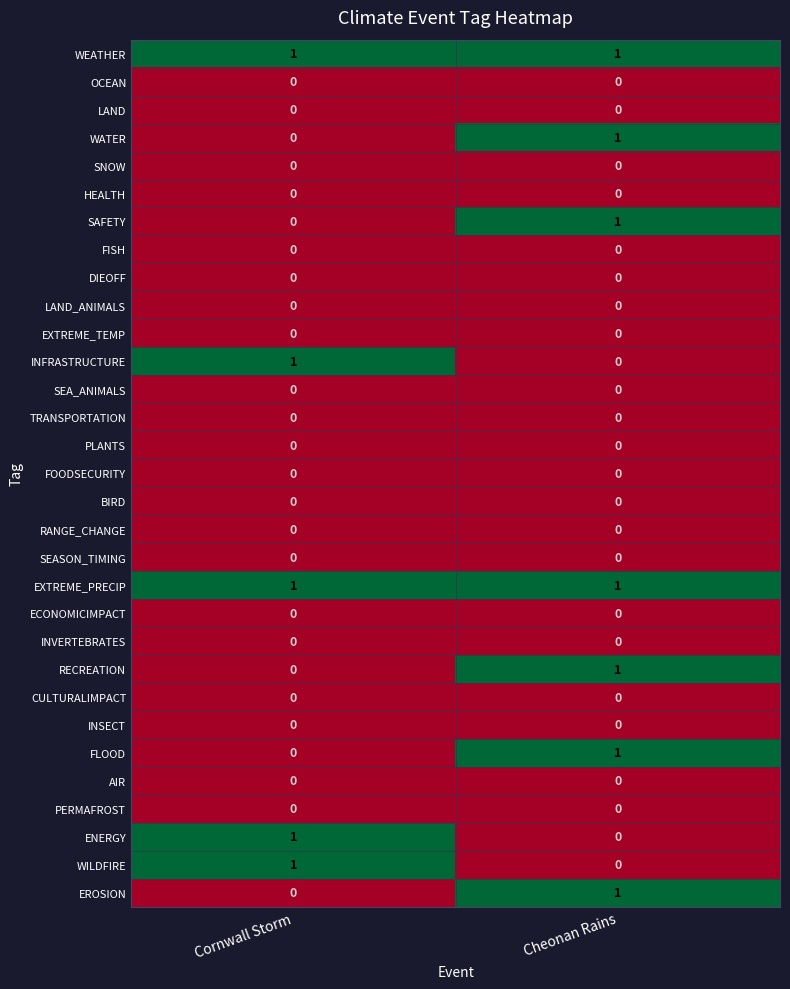

What is the difference between the highest and lowest values at Cornwall Storm?

1